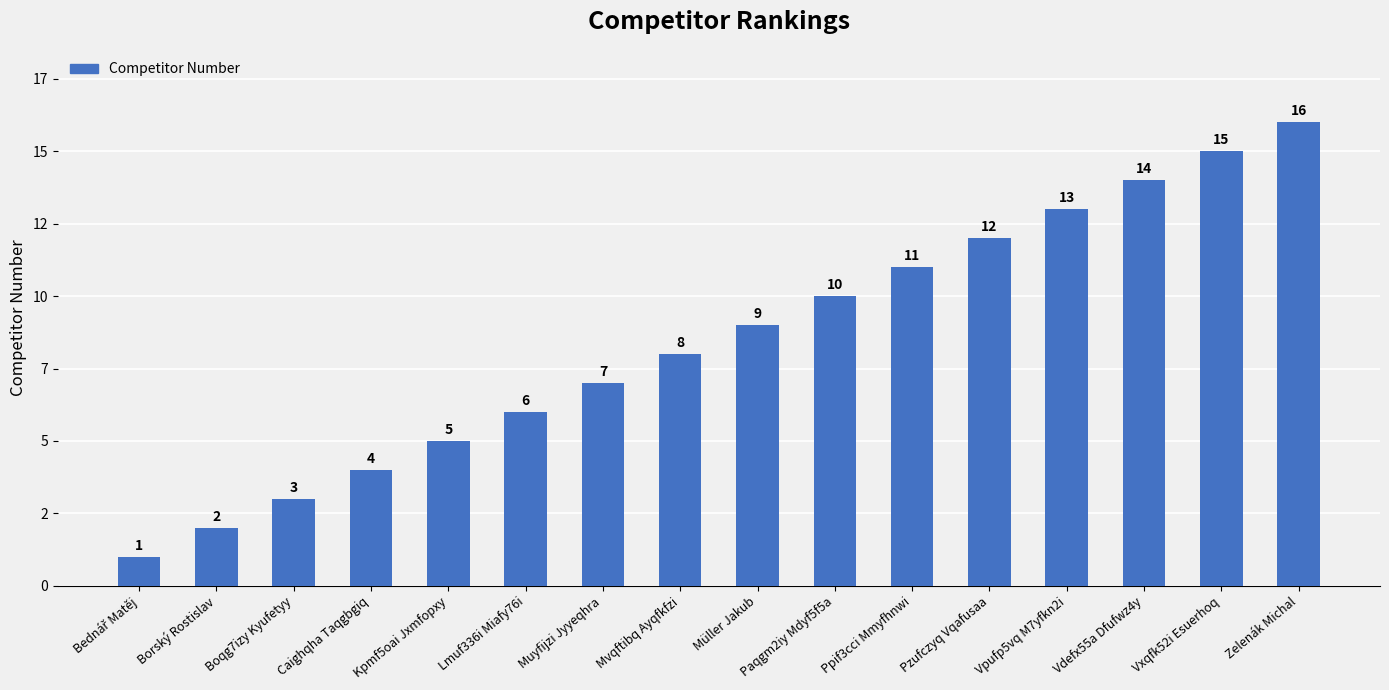

Reading left to right, transcribe all the data shown in this chart.

Bednář Matěj=1	Borský Rostislav=2	Boqg7izy Kyufetyy=3	Caighqha Taqgbgiq=4	Kpmf5oai Jxmfopxy=5	Lmuf336i Miafy76i=6	Muyfijzi Jyyeqhra=7	Mvqftibq Ayqfkfzi=8	Müller Jakub=9	Paqgm2iy Mdyf5f5a=10	Ppif3cci Mmyfhnwi=11	Pzufczyq Vqafusaa=12	Vpufp5vq M7yfkn2i=13	Vdefx55a Dfufwz4y=14	Vxqfk52i Esuerhoq=15	Zelenák Michal=16